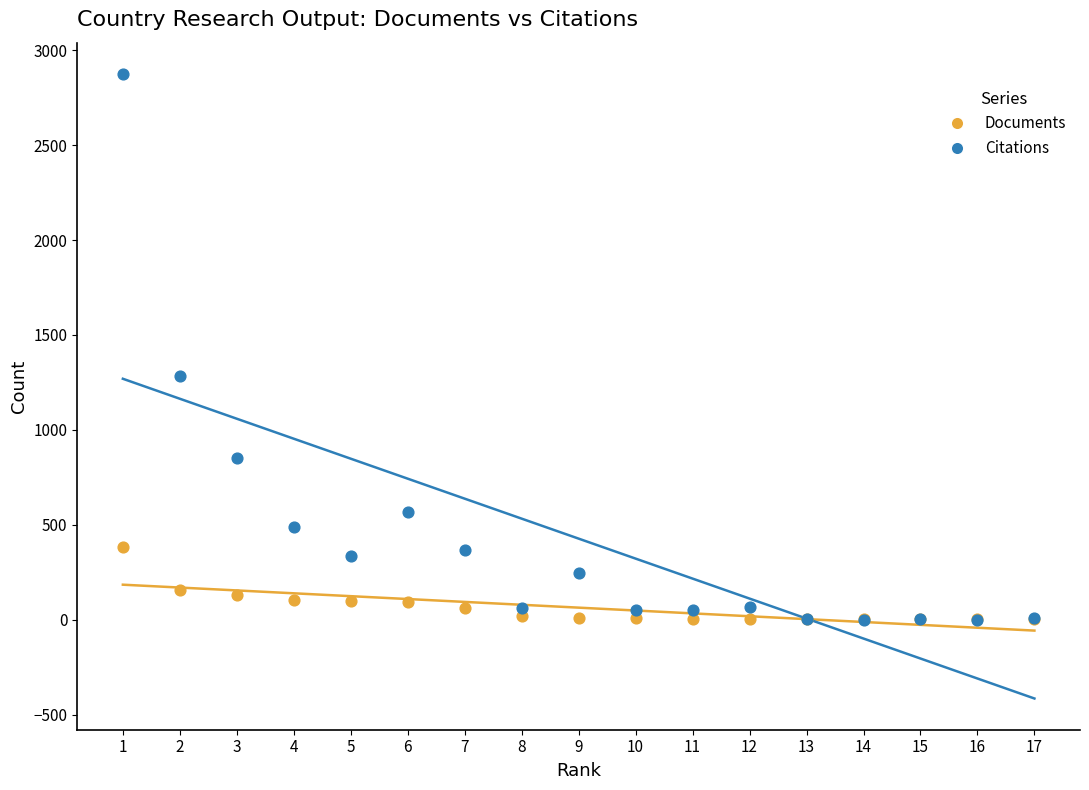

In the Citations series, what Y value is closest to 1438?

1284